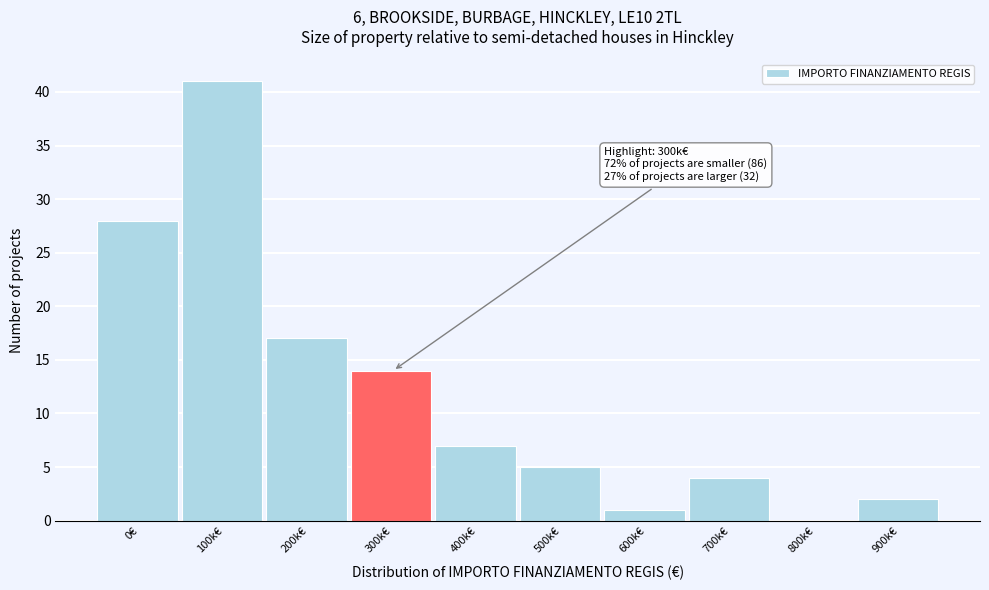

Reading left to right, what are all the values shown in this chart?

0€=28	100k€=41	200k€=17	300k€=14	400k€=7	500k€=5	600k€=1	700k€=4	800k€=0	900k€=2